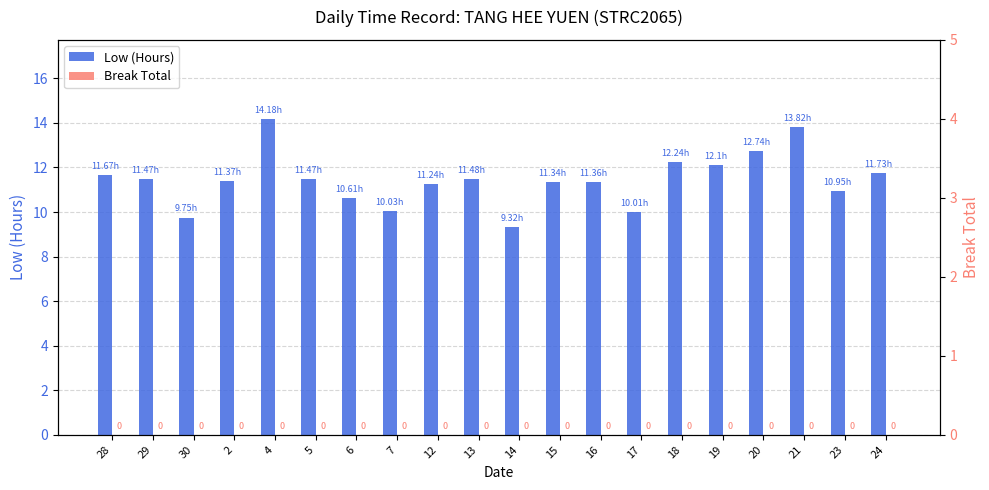

Between 18 and 14, which is larger?

18